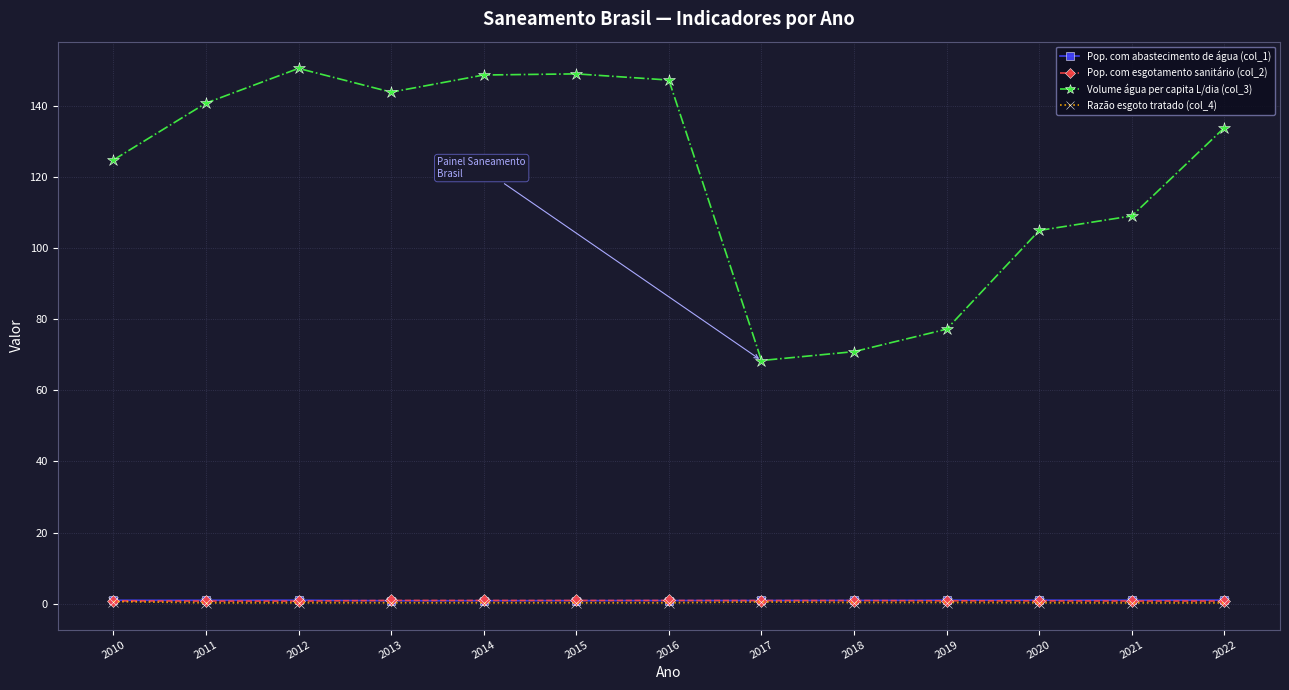

What is the maximum value for Volume água per capita L/dia (col_3)?

150.5